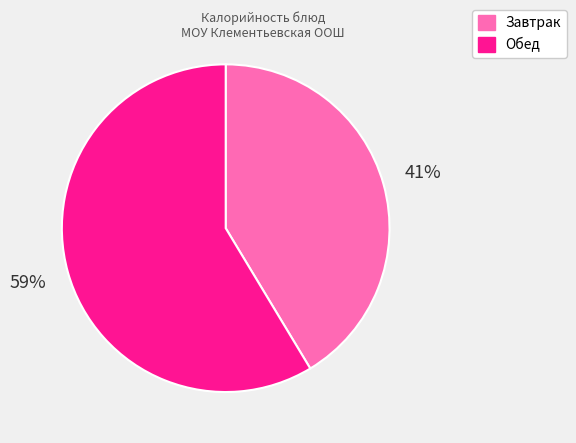

Does any single category account for the majority?

Yes